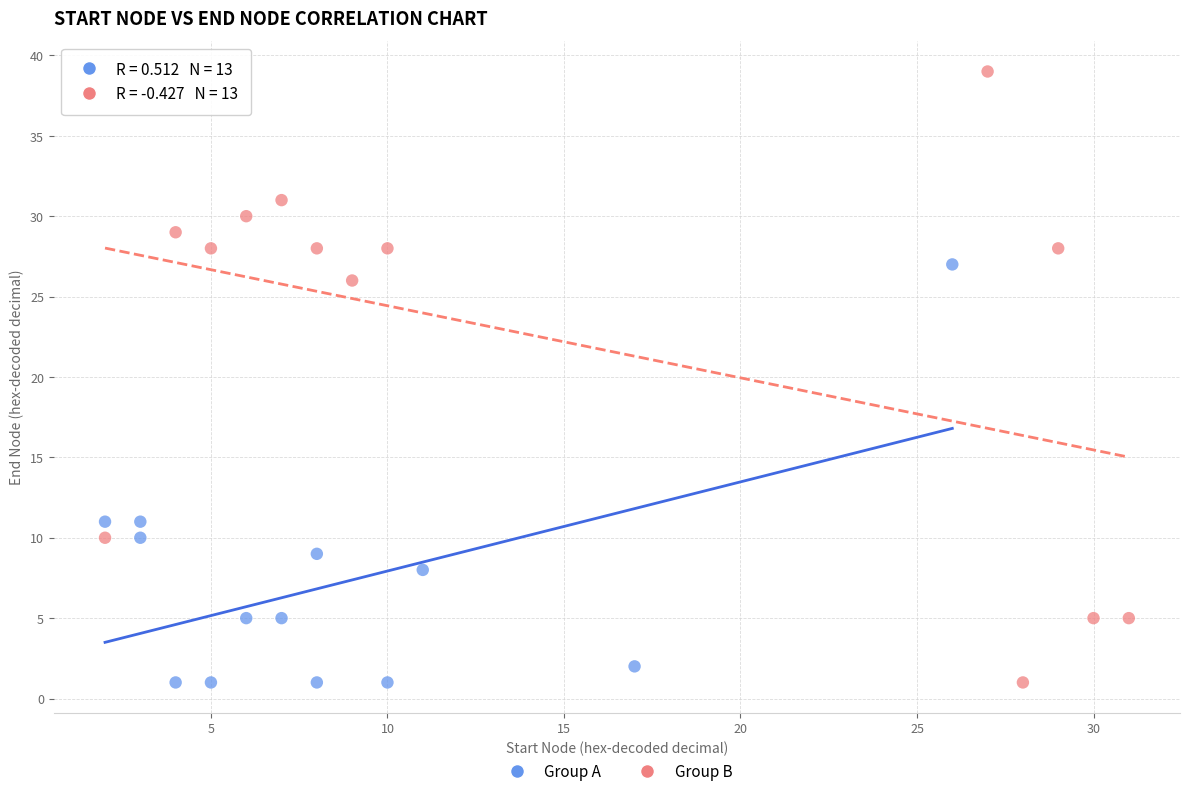

Which series has the widest spread of Y values?

Group B